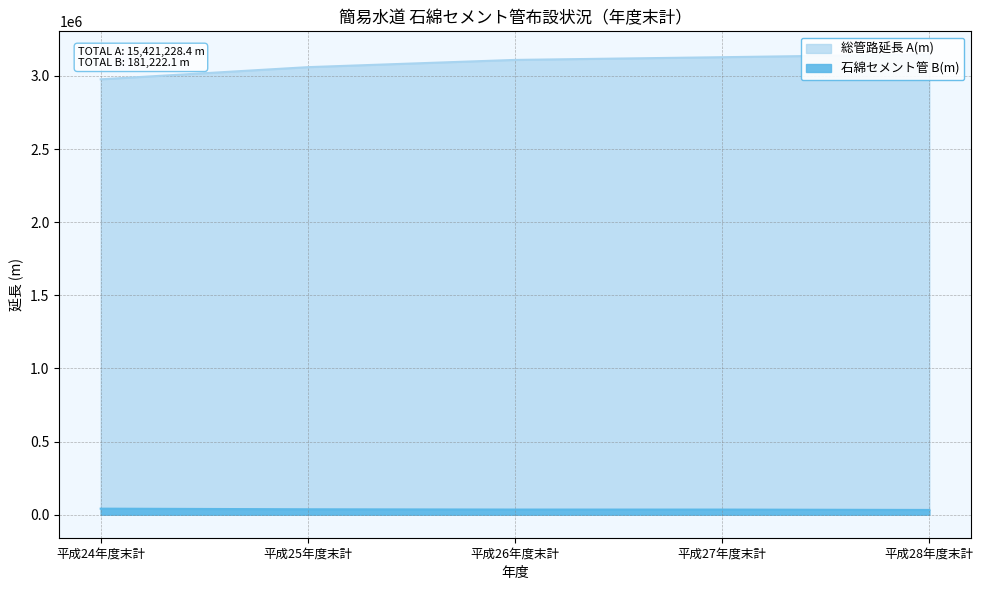

True or false: 総管路延長 A(m) has a value of 3109367.8 at 平成26年度末計.

True